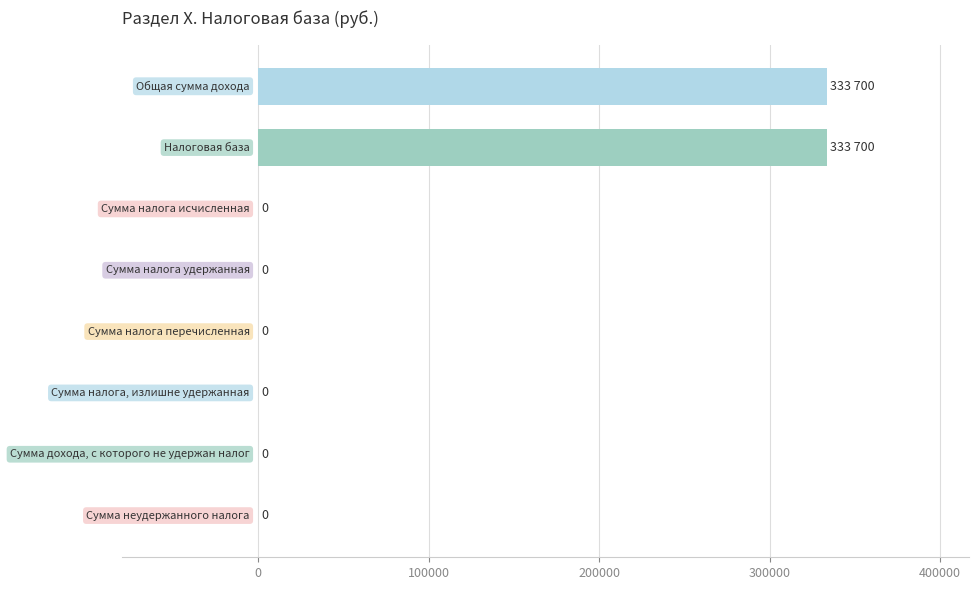

How many values are between 0 and 333700?

8